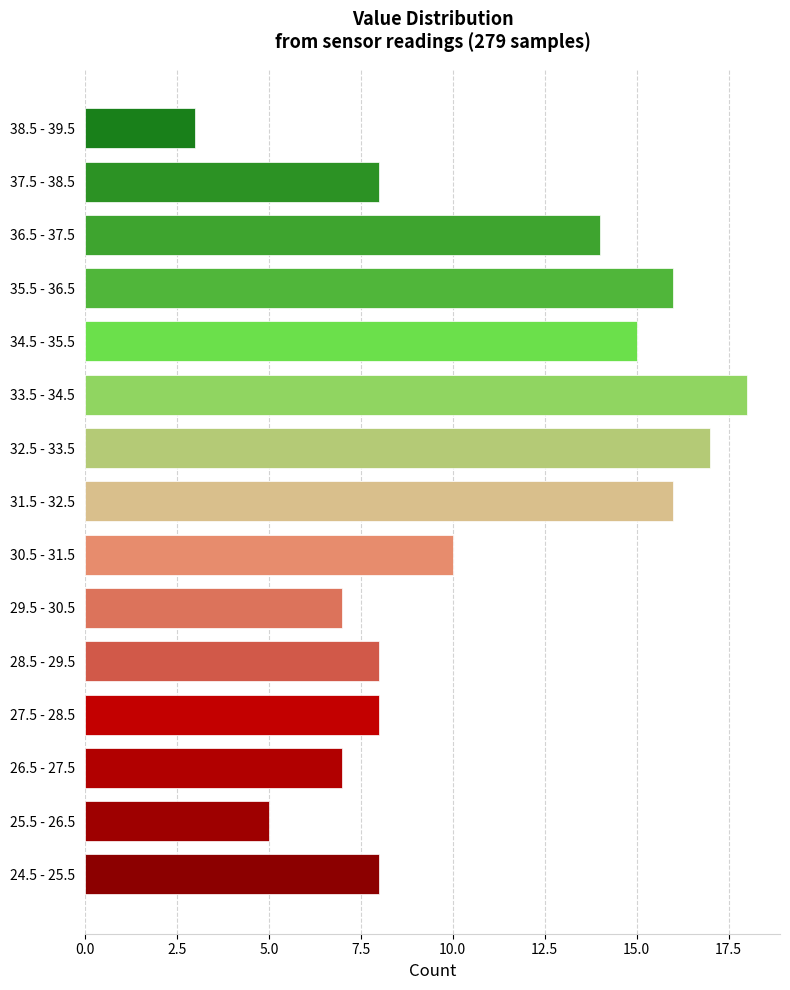

Reading top to bottom, what are all the values shown in this chart?

38.5 - 39.5=3	37.5 - 38.5=8	36.5 - 37.5=14	35.5 - 36.5=16	34.5 - 35.5=15	33.5 - 34.5=18	32.5 - 33.5=17	31.5 - 32.5=16	30.5 - 31.5=10	29.5 - 30.5=7	28.5 - 29.5=8	27.5 - 28.5=8	26.5 - 27.5=7	25.5 - 26.5=5	24.5 - 25.5=8